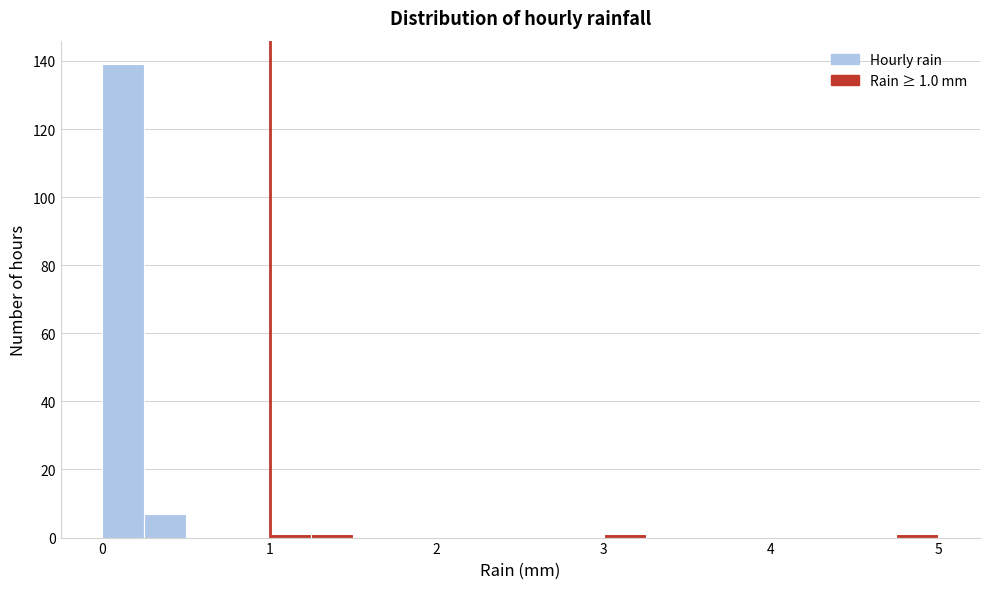

Around what value on the x-axis is the tallest bar? Give the approximate position of its centre, as read against the axis.

0.1